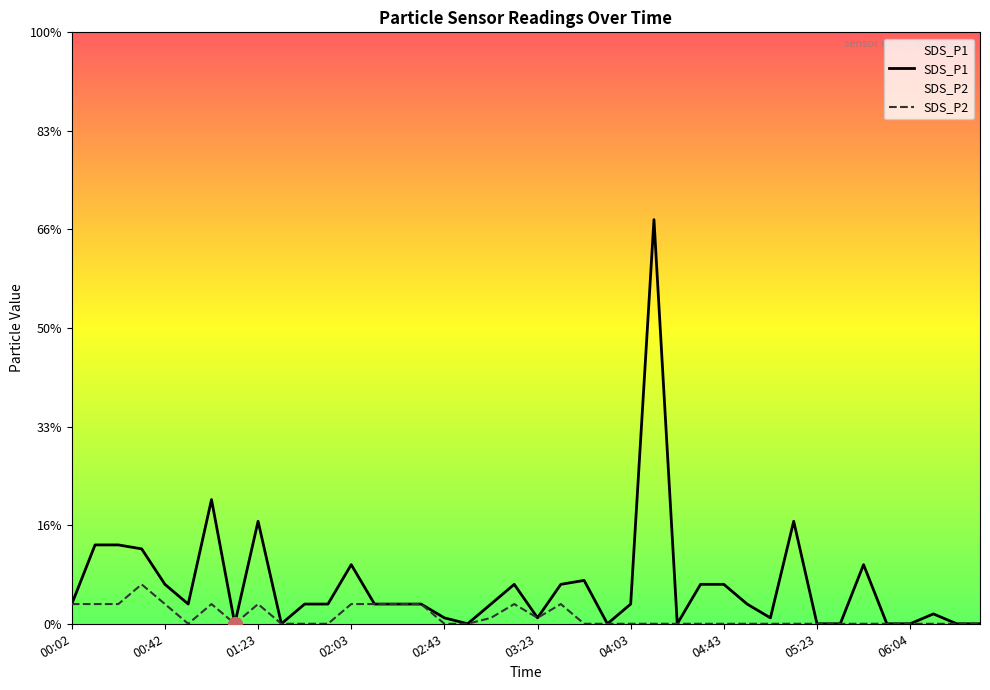

Does the chart have visible grid lines?

No